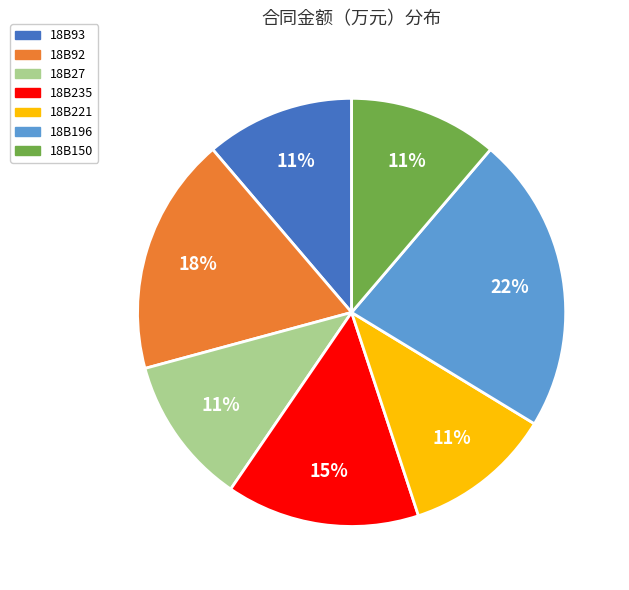

Which has a higher value, 18B92 or 18B93?

18B92